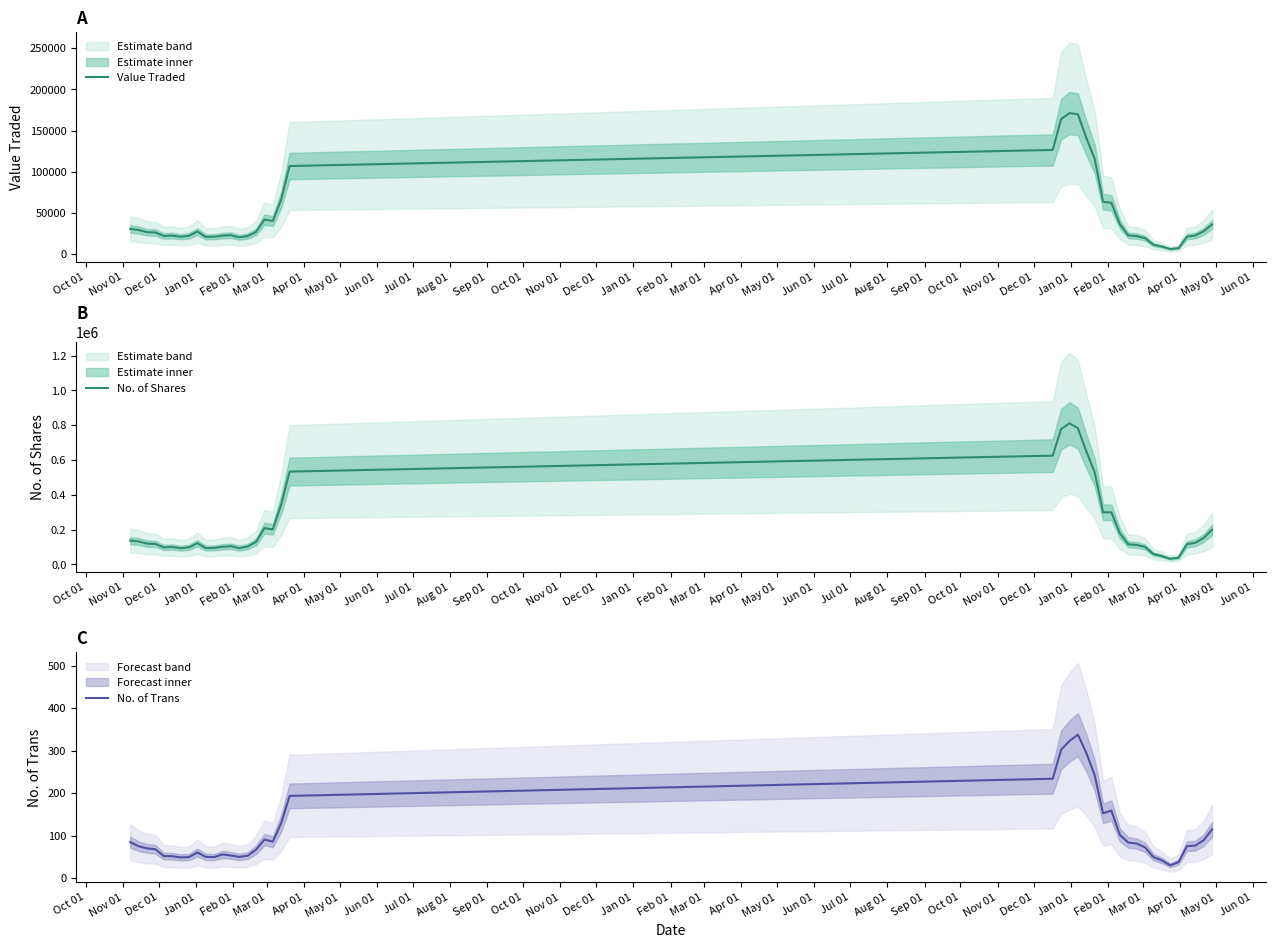

Reading left to right, transcribe all the data shown in this chart.

Value Traded: 30497.7	29134.8	26432.8	26045.0	21858.6	22336.4	20895.4	22064.6	27246.4	20742.0	20920.6	22261.6	22826.0	20177.0	21712.6	26770.8	41749.0	40110.6	66071.4	106846.4	126419.6	163829.0	171218.6	169752.8	141223.8	115727.8	63477.2	62120.0	36287.2	22495.6	21744.6	19206.0	11264.0	9086.0	6031.6	7073.0	21077.6	22453.4	27490.8	35925.0
No. of Shares: 137062.7	132223.5	119974.6	117833.0	98265.0	100448.6	93094.4	98426.2	122108.4	94259.4	95075.0	101504.8	105089.2	93809.6	103065.8	129320.6	208611.8	201599.8	344085.0	533728.0	625374.6	777896.0	811041.2	783256.8	650783.0	529484.4	300263.4	299269.0	179384.8	115487.4	112492.2	100921.0	59923.8	48735.8	32794.0	39224.0	116773.2	124417.4	152328.0	199054.0
No. of Trans: 85.0	75.2	70.2	68.2	52.0	51.8	49.0	49.6	60.6	50.2	49.6	56.0	53.4	50.2	52.8	67.2	91.0	86.0	129.6	193.8	234.2	302.4	323.2	338.0	295.4	242.6	153.0	159.0	102.0	84.0	81.6	72.8	49.8	42.0	30.4	37.8	75.4	76.8	89.5	115.0